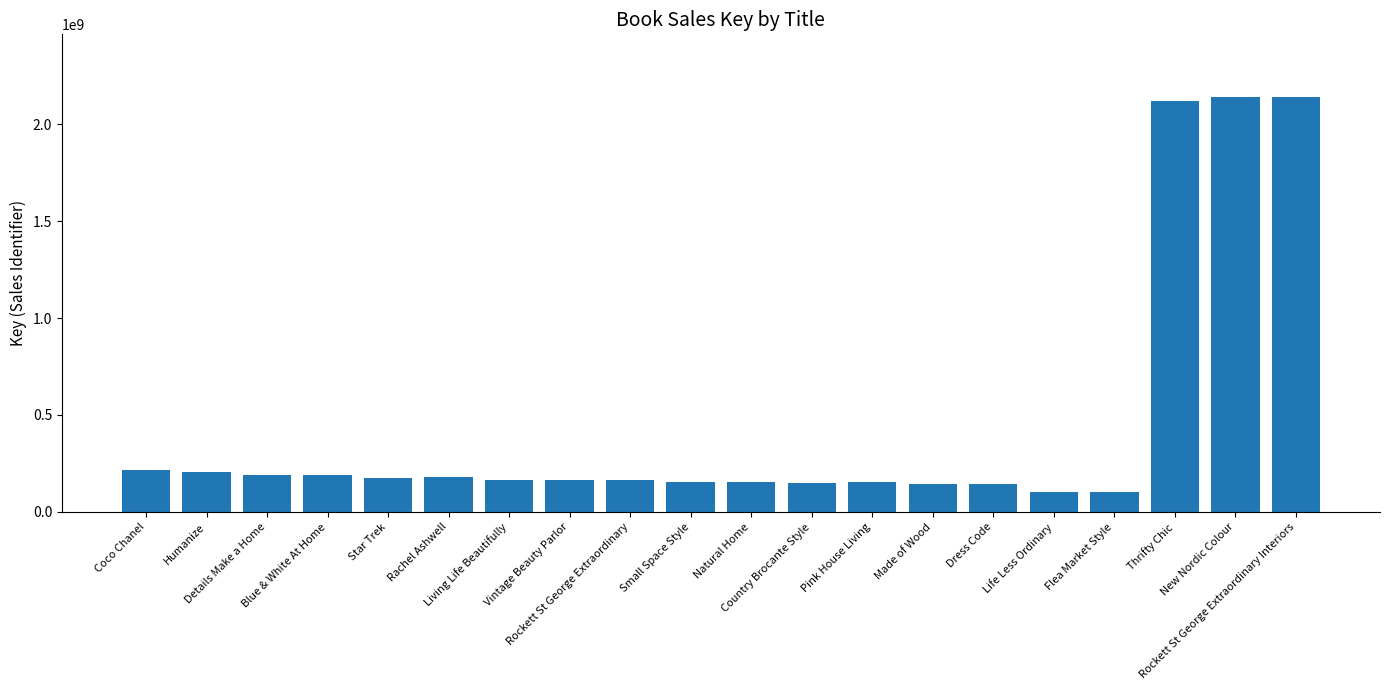

What is the average value?

458064984